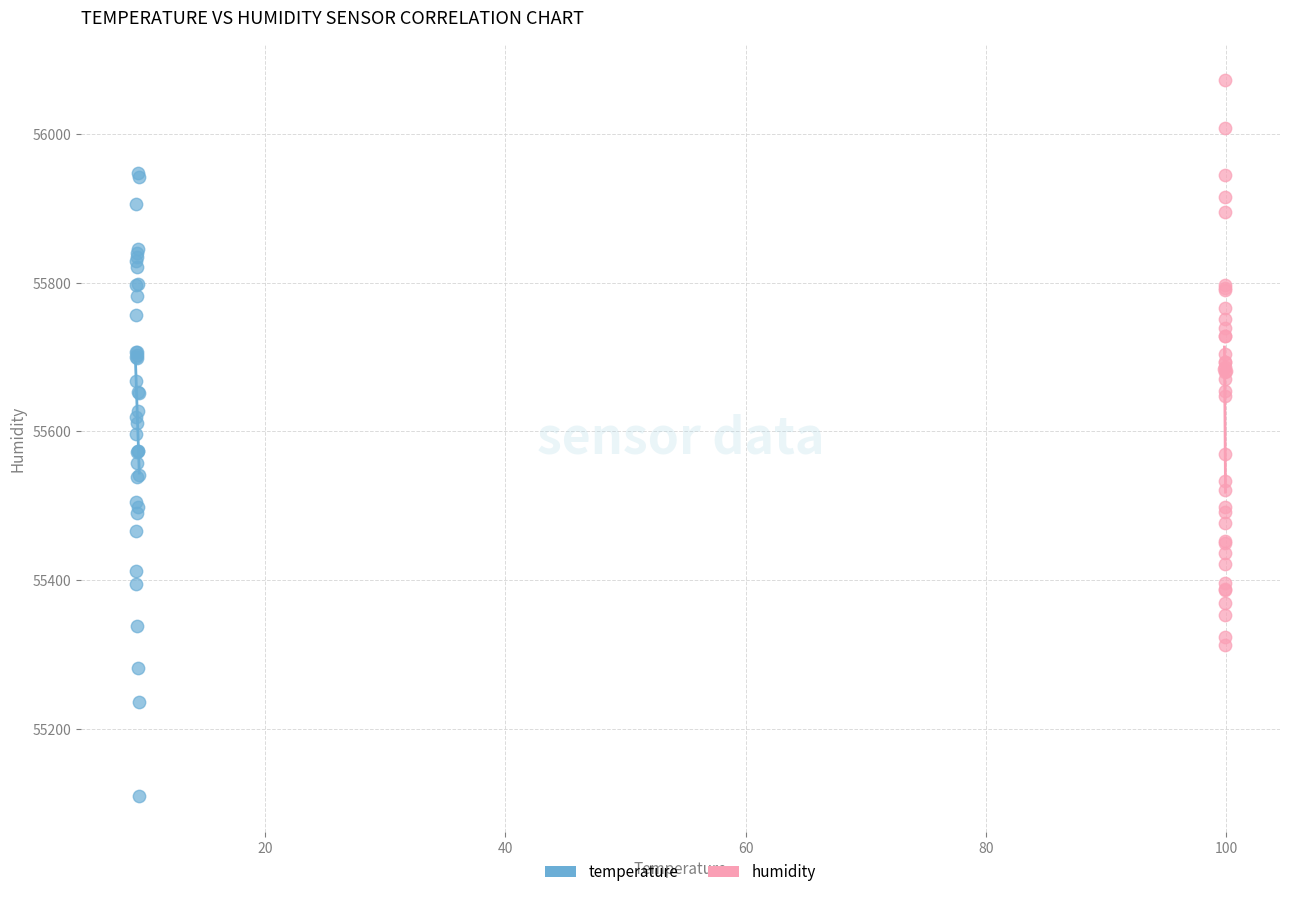

What are all the series names shown in the legend?

temperature, humidity